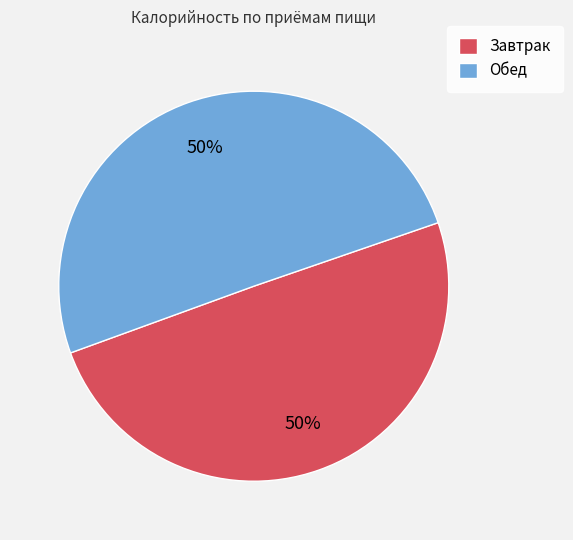

What percentage is the Завтрак slice, to the nearest percent?

50%